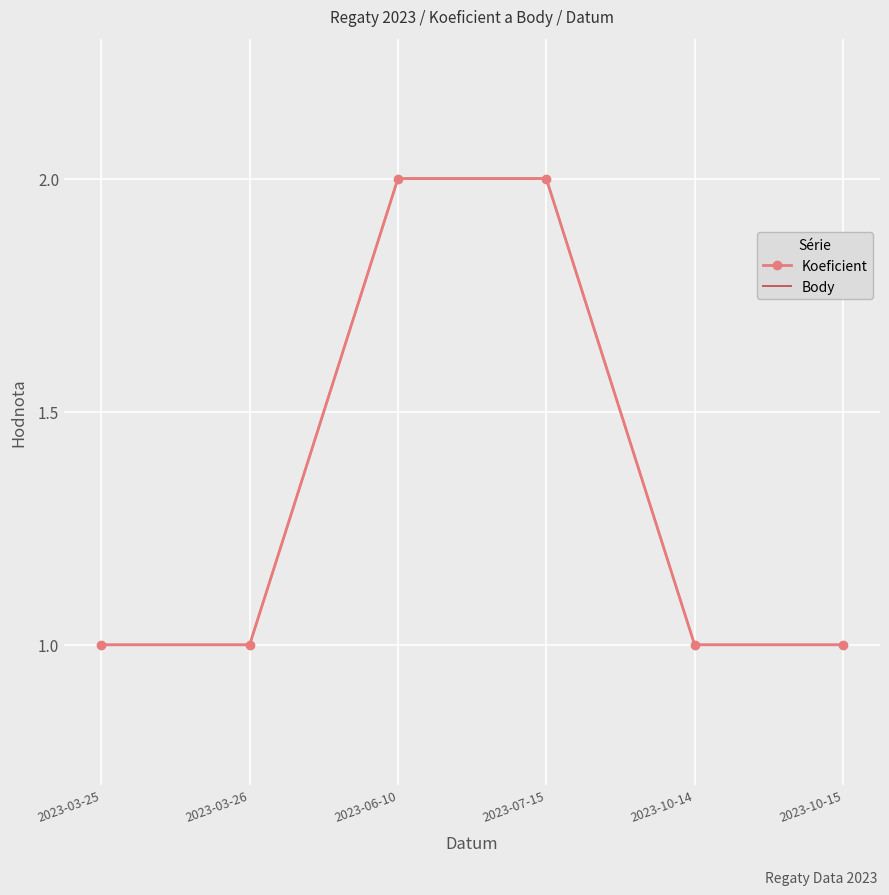

What is the label of the 4th point from the right?

2023-06-10